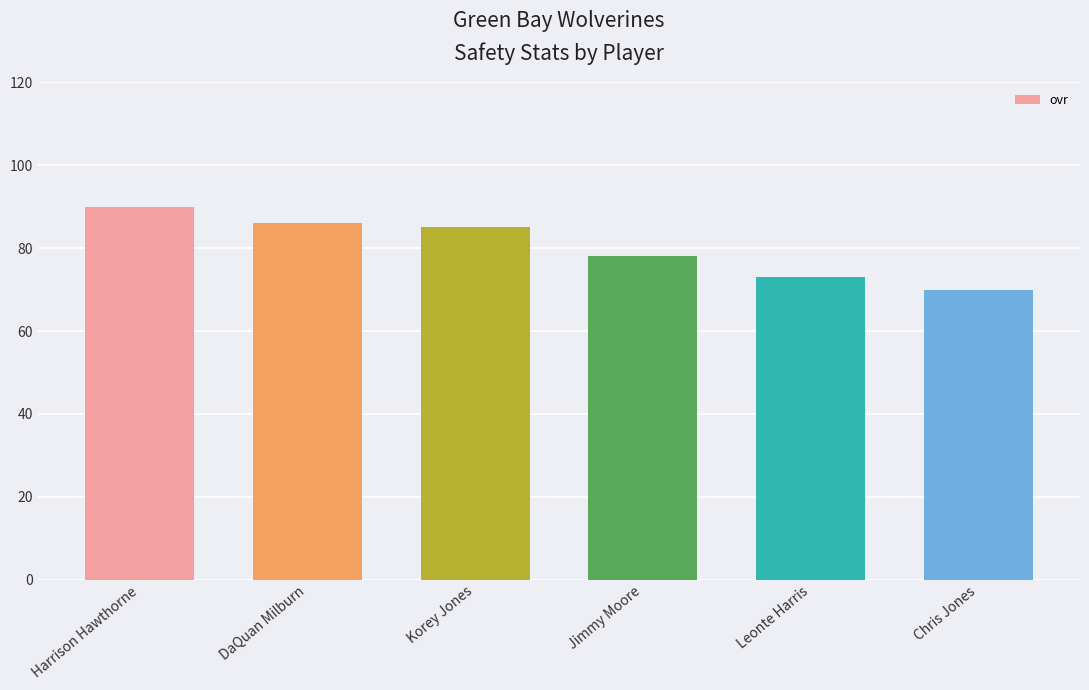

How many bars are there in total?

6